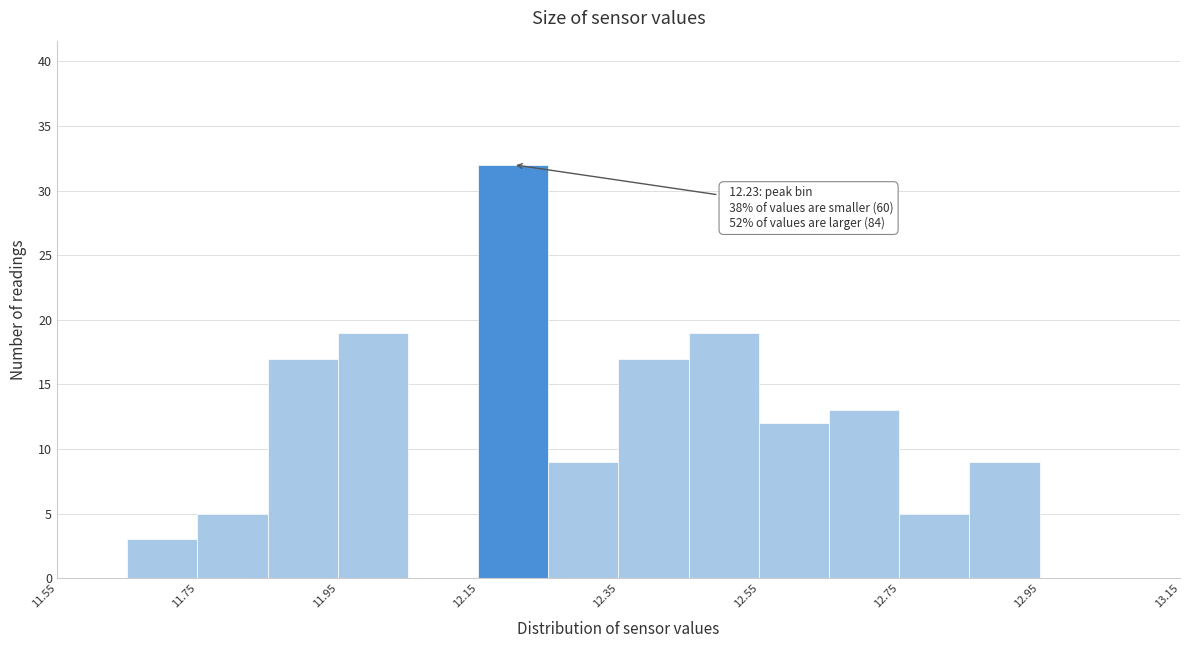

Which range on the x-axis has the tallest bar?

12.15 to 12.25